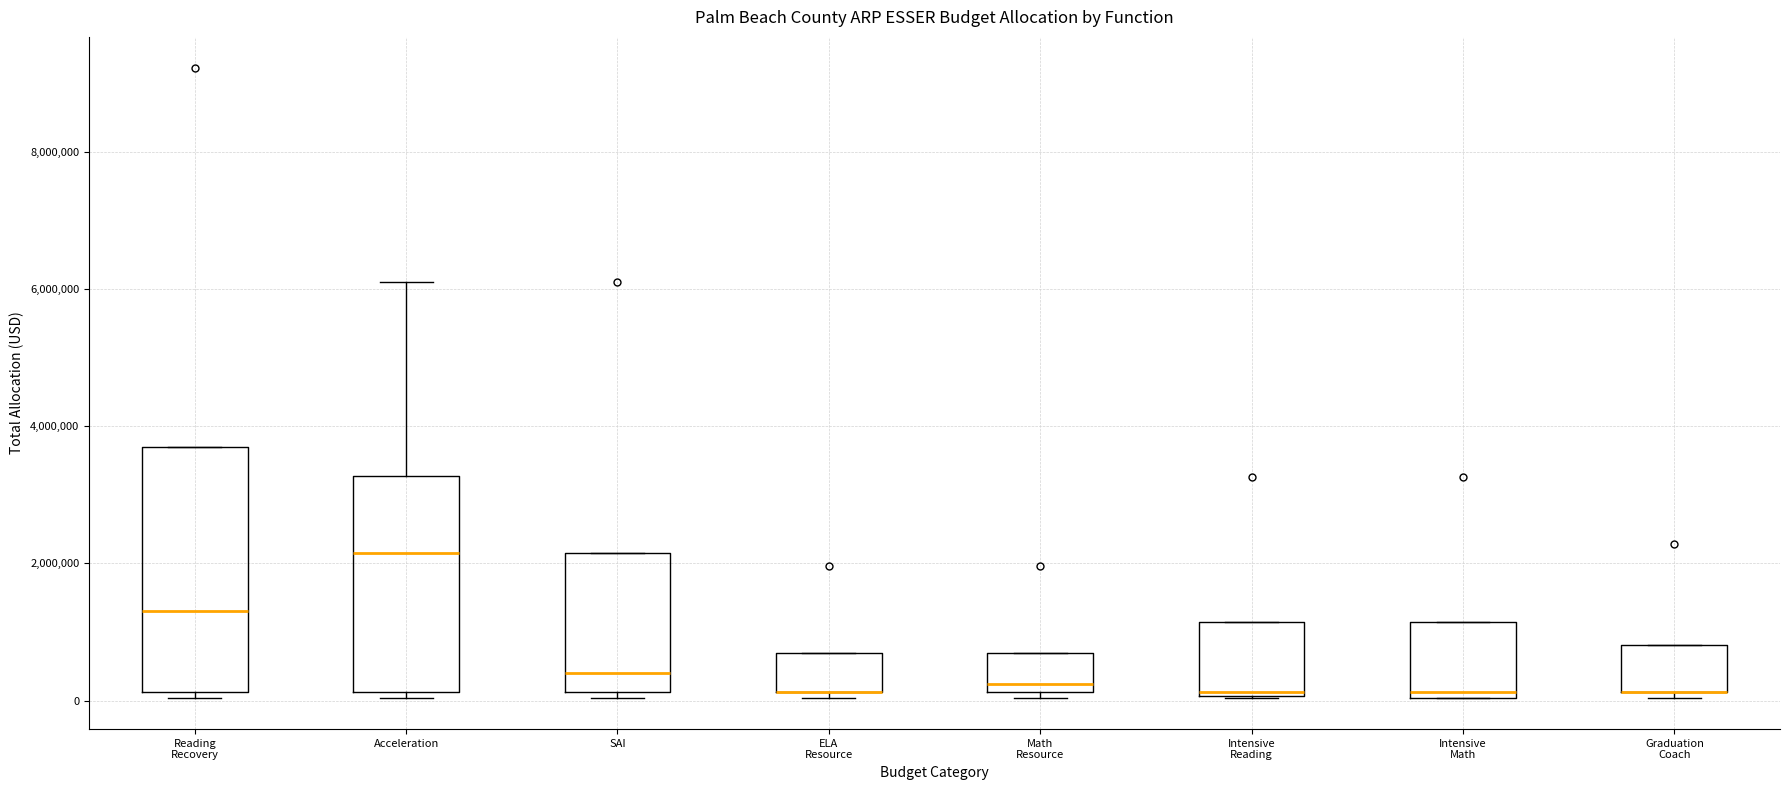

Which box is the tallest, from its lower edge to its upper edge?

Reading Recovery